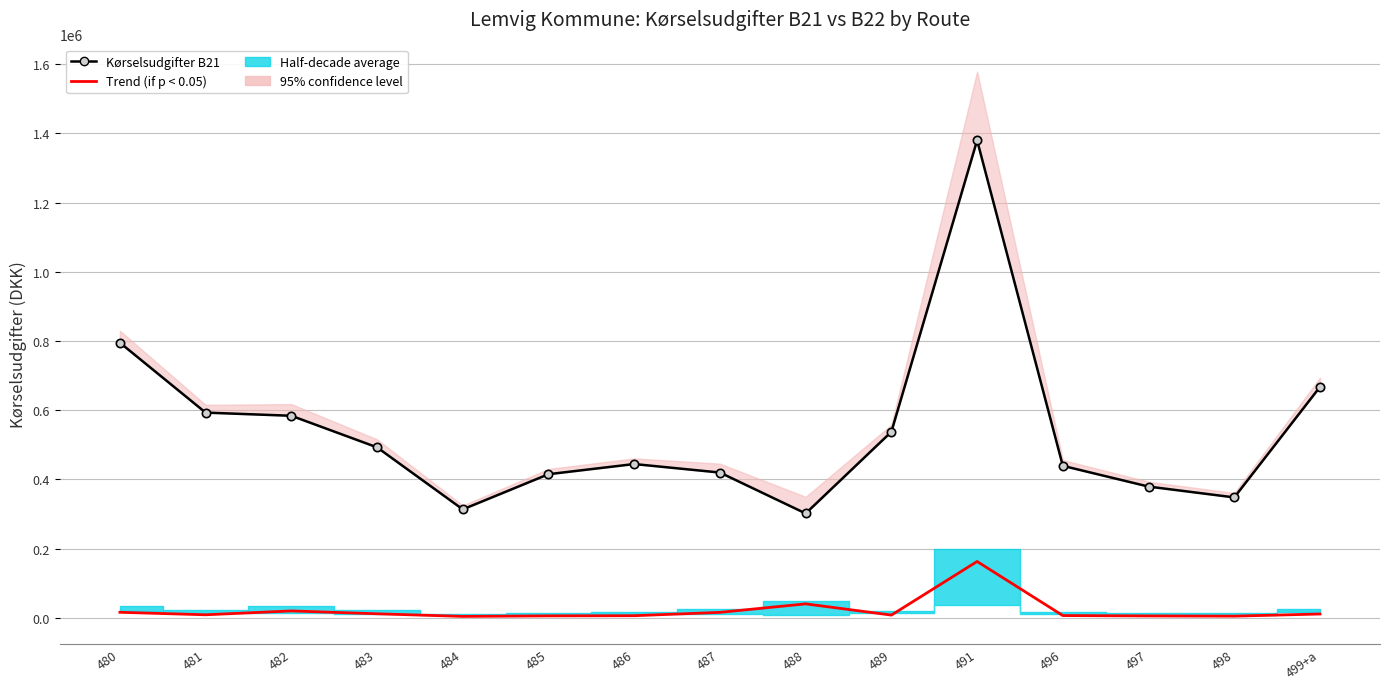

What is the minimum value for Trend (if p < 0.05)?

3944.6